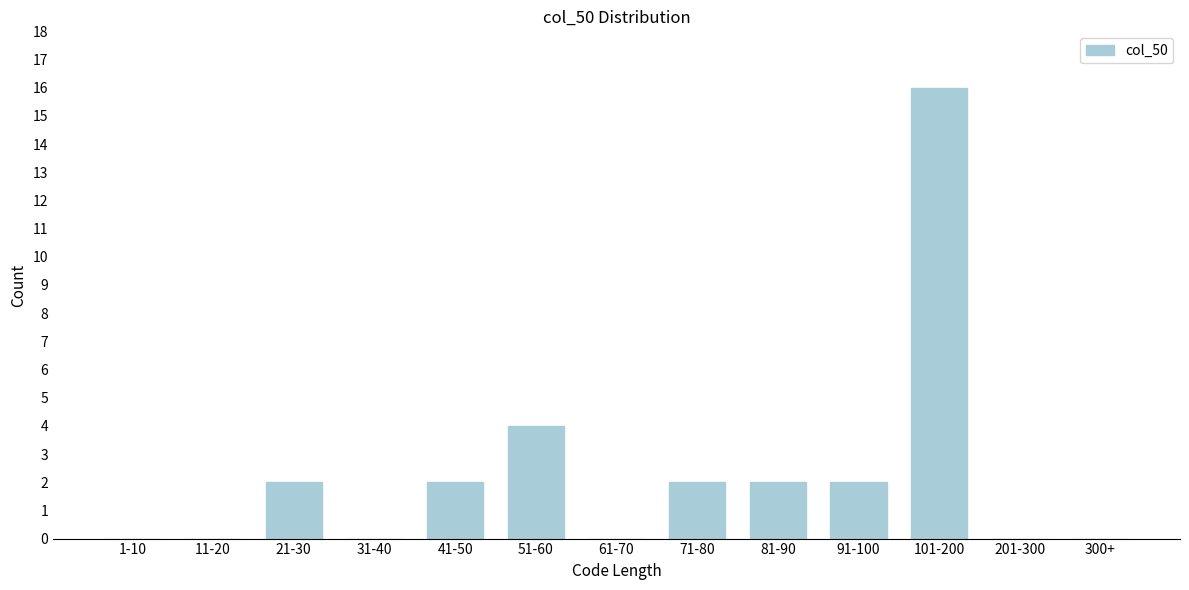

Reading left to right, transcribe all the data shown in this chart.

1-10=0	11-20=0	21-30=2	31-40=0	41-50=2	51-60=4	61-70=0	71-80=2	81-90=2	91-100=2	101-200=16	201-300=0	300+=0